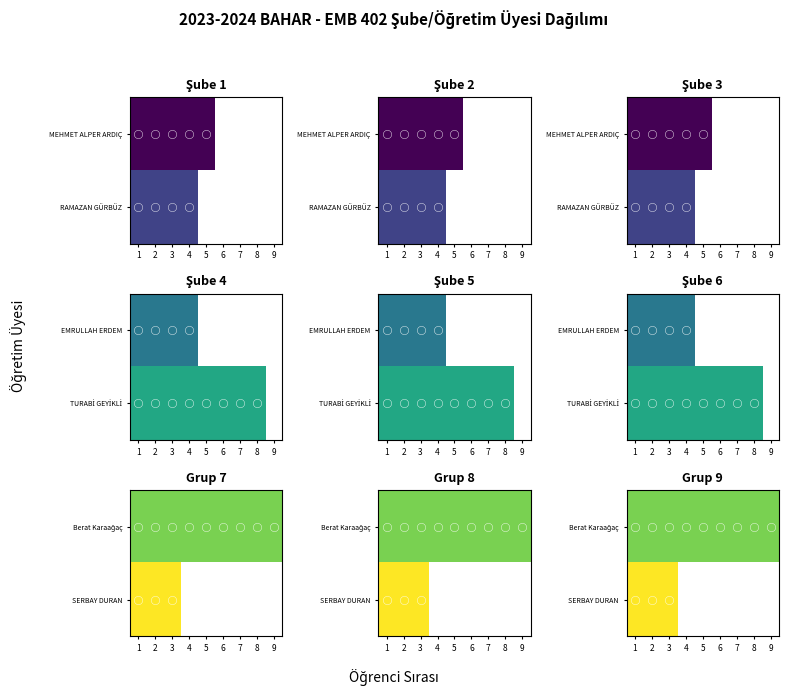

The value of SERBAY DURAN at 3 is 2.4. True or false?

False